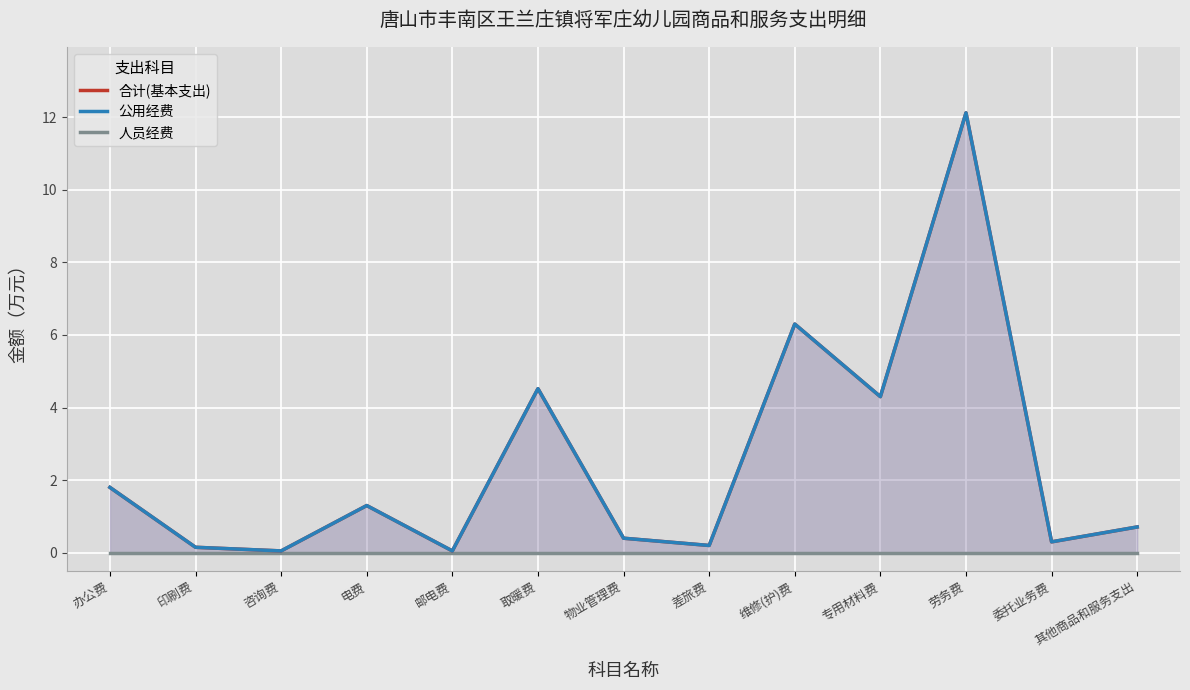

Reading right to left, list all the values displayed in this chart.

合计(基本支出): 其他商品和服务支出=0.7	委托业务费=0.3	劳务费=12.1	专用材料费=4.3	维修(护)费=6.3	差旅费=0.2	物业管理费=0.4	取暖费=4.5	邮电费=0.1	电费=1.3	咨询费=0.1	印刷费=0.1	办公费=1.8
公用经费: 其他商品和服务支出=0.7	委托业务费=0.3	劳务费=12.1	专用材料费=4.3	维修(护)费=6.3	差旅费=0.2	物业管理费=0.4	取暖费=4.5	邮电费=0.1	电费=1.3	咨询费=0.1	印刷费=0.1	办公费=1.8
人员经费: 其他商品和服务支出=0.0	委托业务费=0.0	劳务费=0.0	专用材料费=0.0	维修(护)费=0.0	差旅费=0.0	物业管理费=0.0	取暖费=0.0	邮电费=0.0	电费=0.0	咨询费=0.0	印刷费=0.0	办公费=0.0